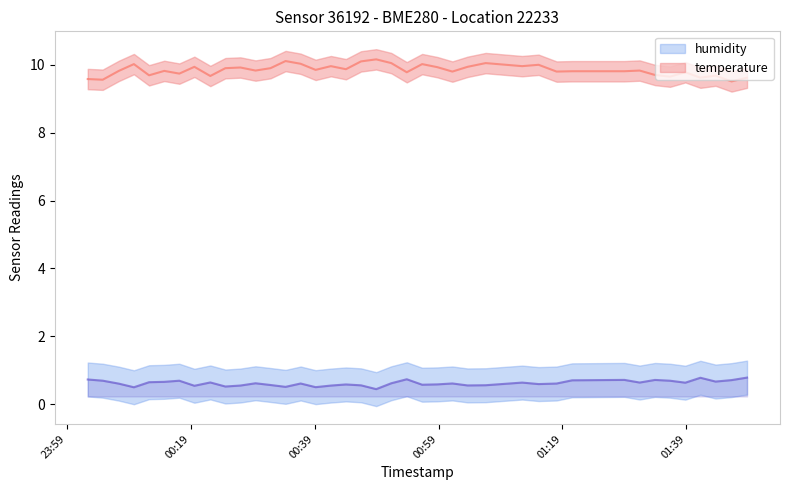

Rank the series by their average value, from lowest to highest.

humidity, temperature